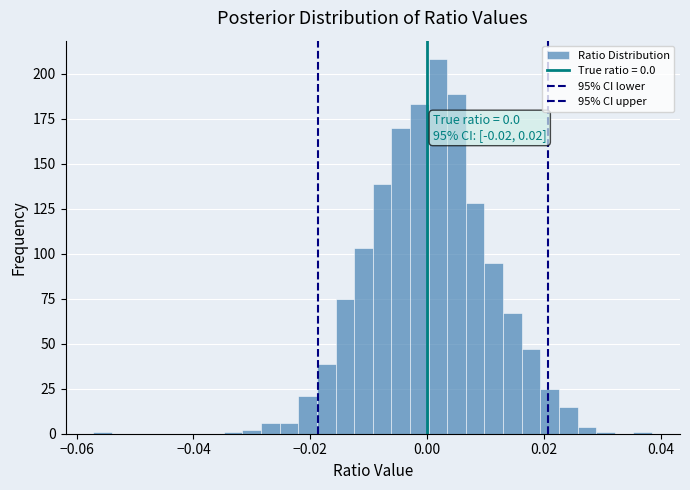

Read against the x-axis, roughly where is the centre of the tallest bar?

0.002